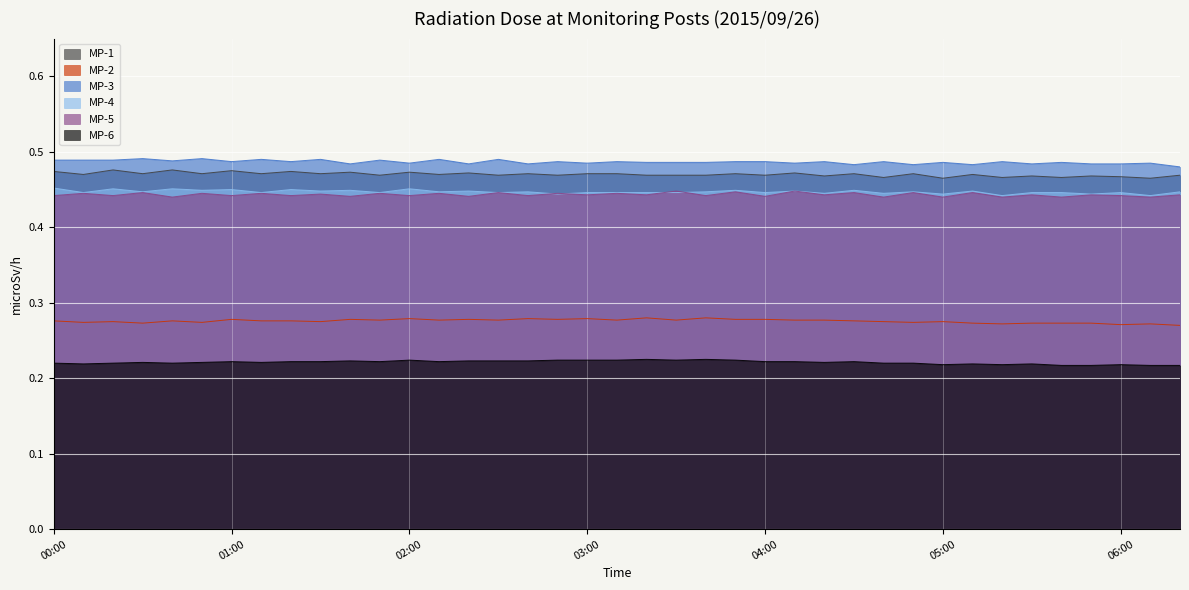

True or false: MP-5 has a value of 0.4 at 03:20.

True